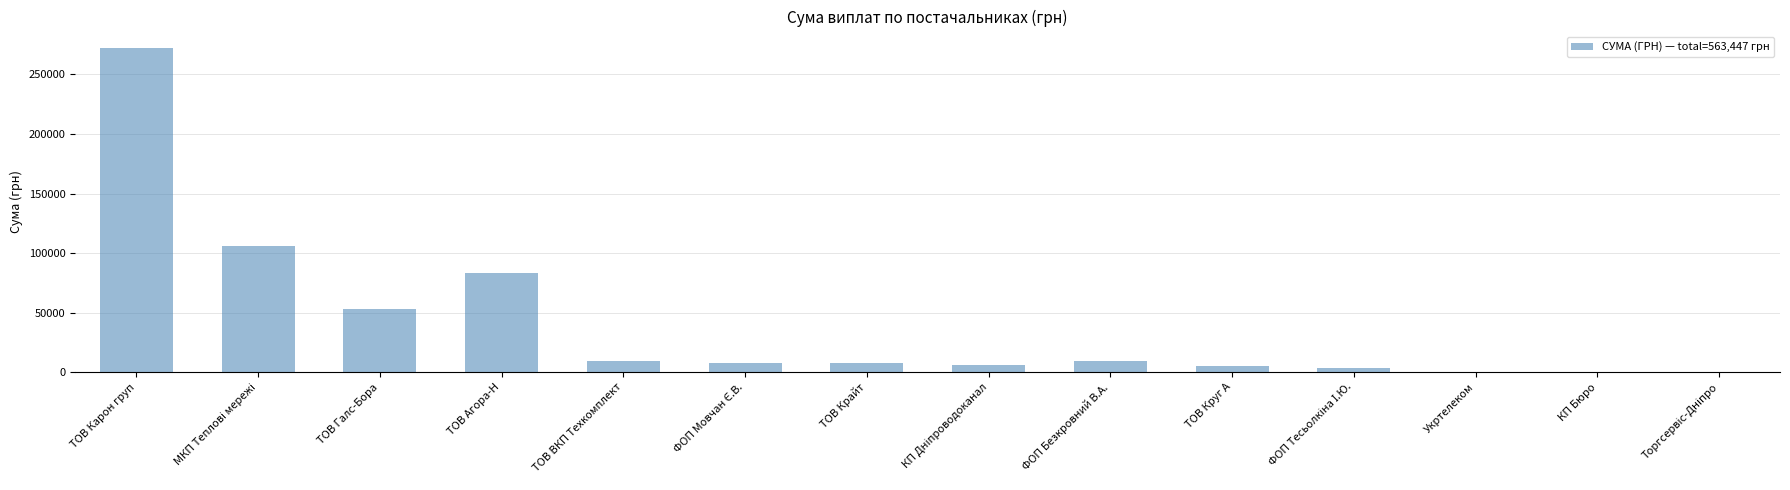

What is the sum of the values at ТОВ Галс-Бора and ТОВ ВКП Техкомплект?

62150.4